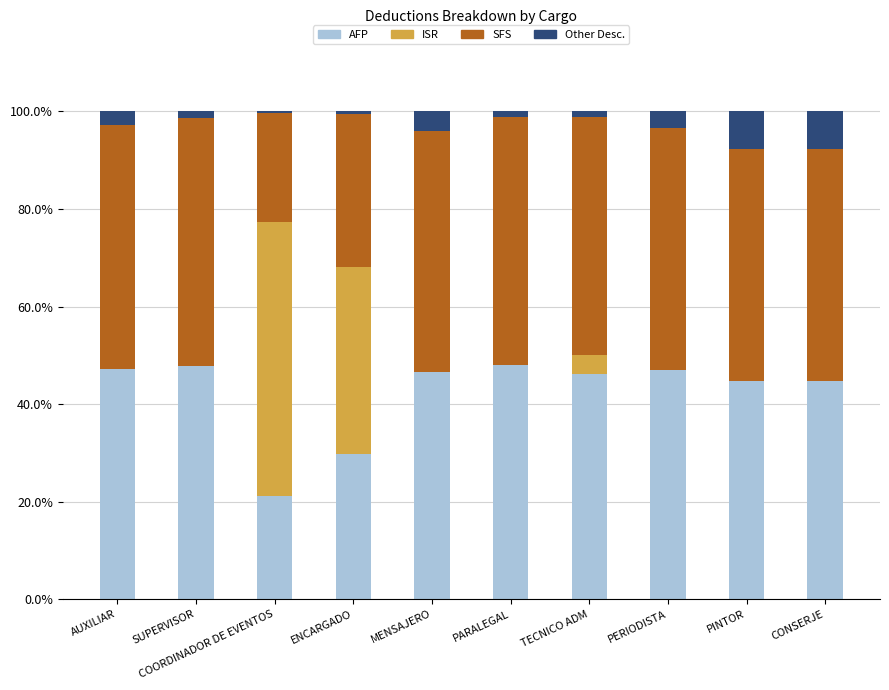

The value of AFP at MENSAJERO is 46.6. True or false?

True